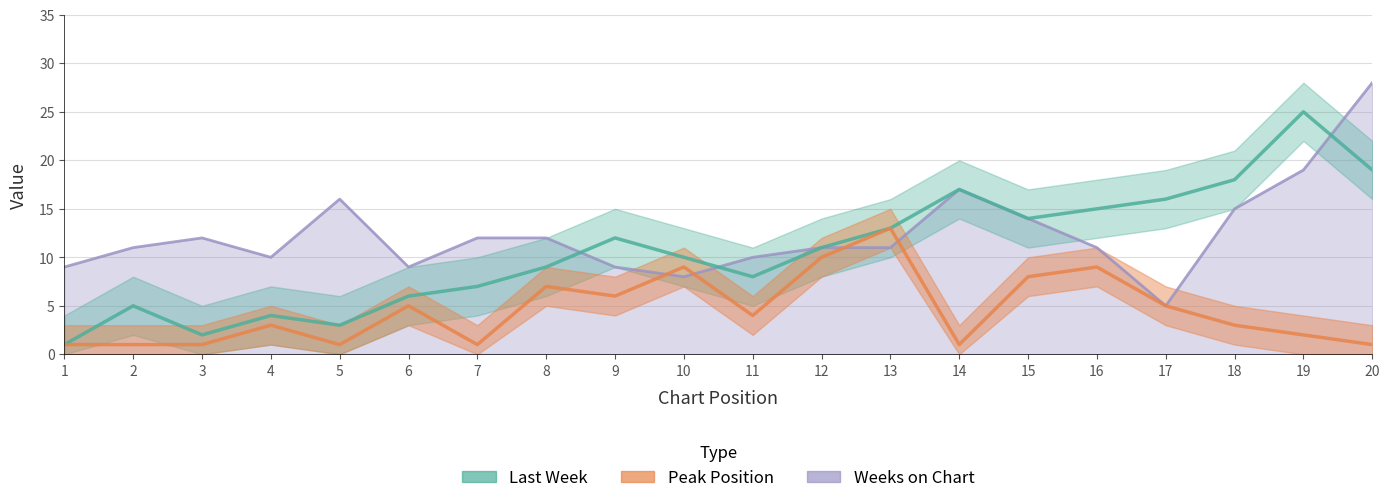

How many values in the Peak Position series exceed 4?

9